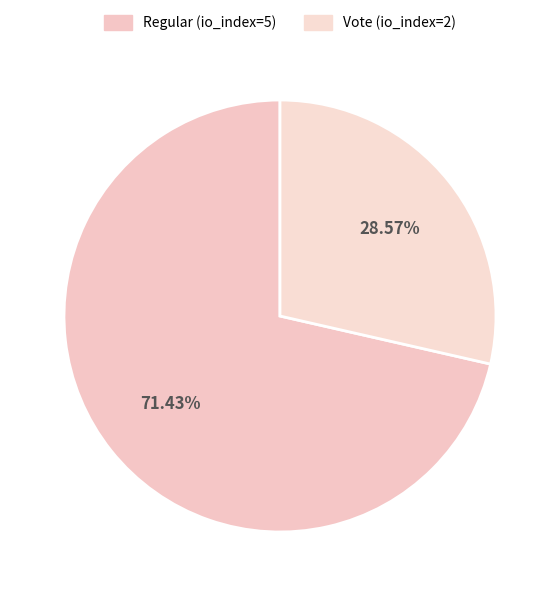

Does Vote (io_index=2) represent more than half of the total?

No